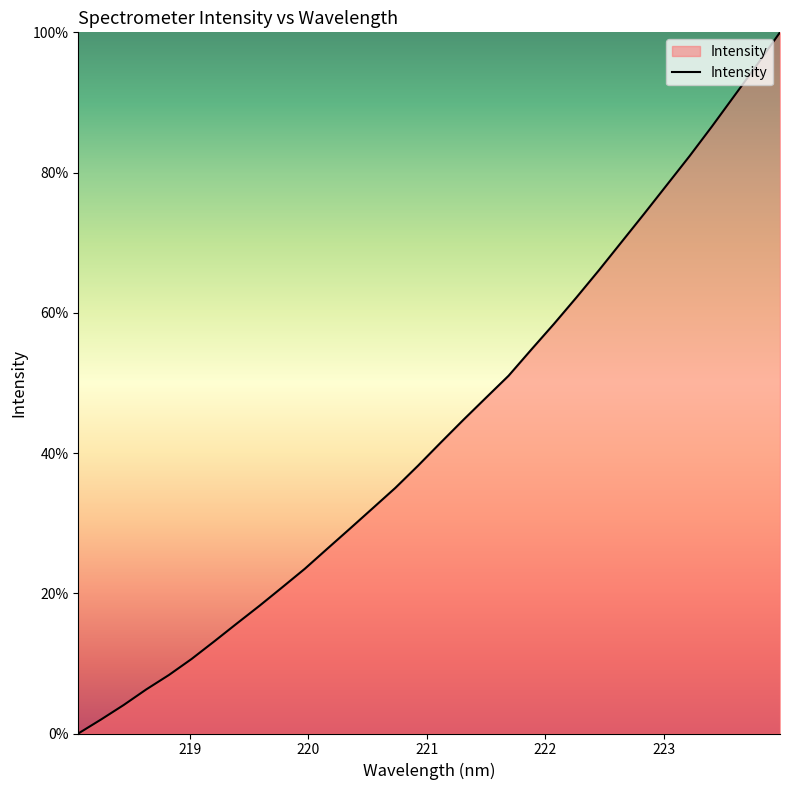

What is the maximum value shown in the chart?

100.0